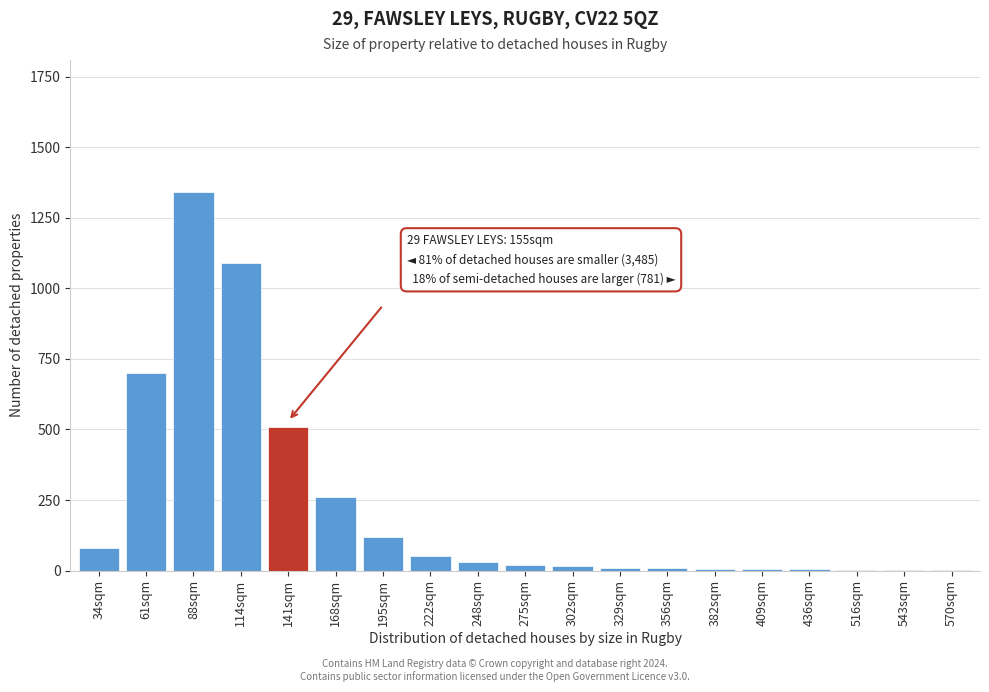

Where is the data nearest to the value 670?

61sqm